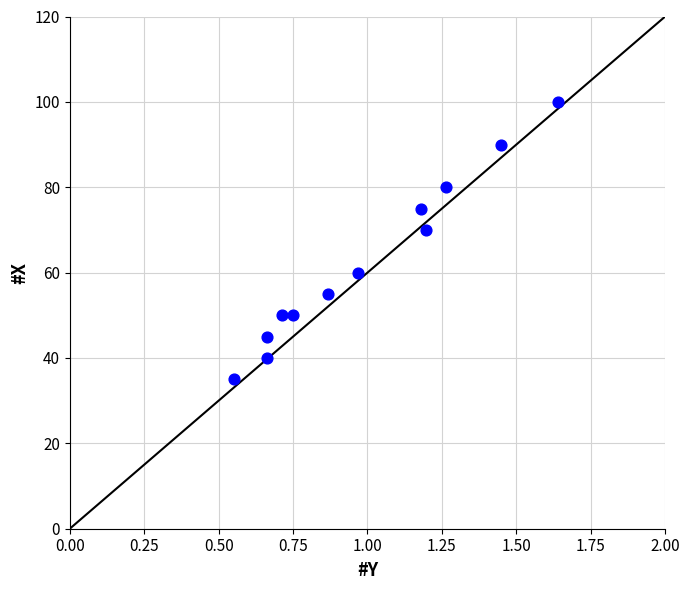

What Y value in the scatter plot is closest to 67?

70